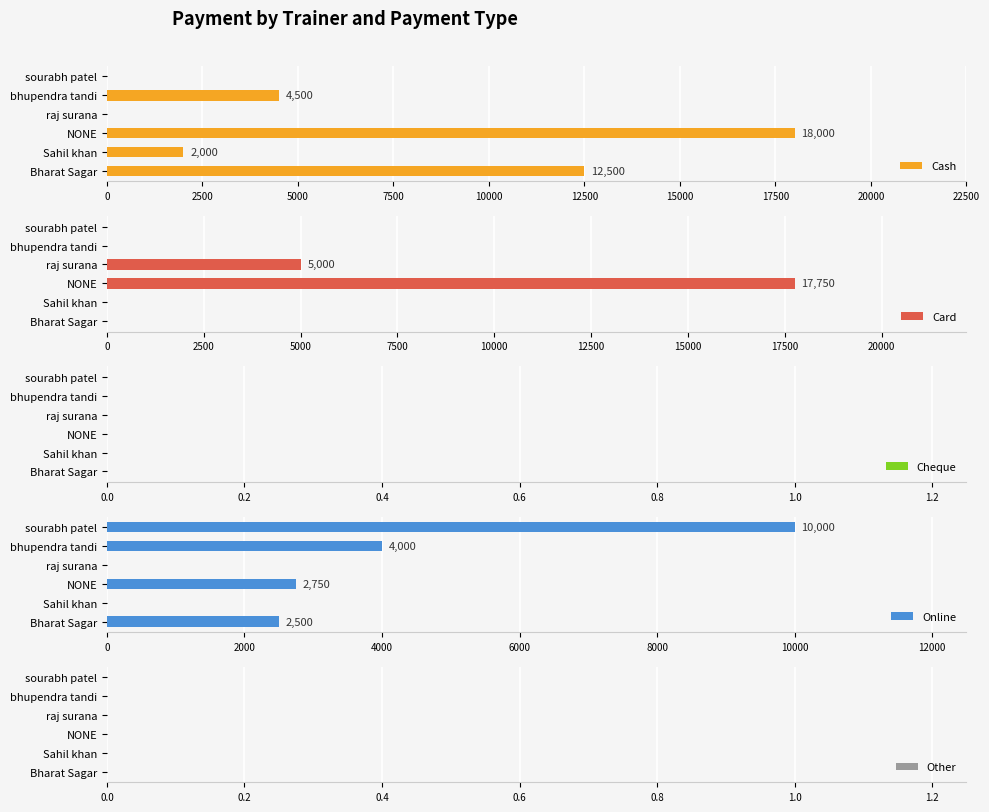

What are all the series names shown in the legend?

Cash, Card, Cheque, Online, Other